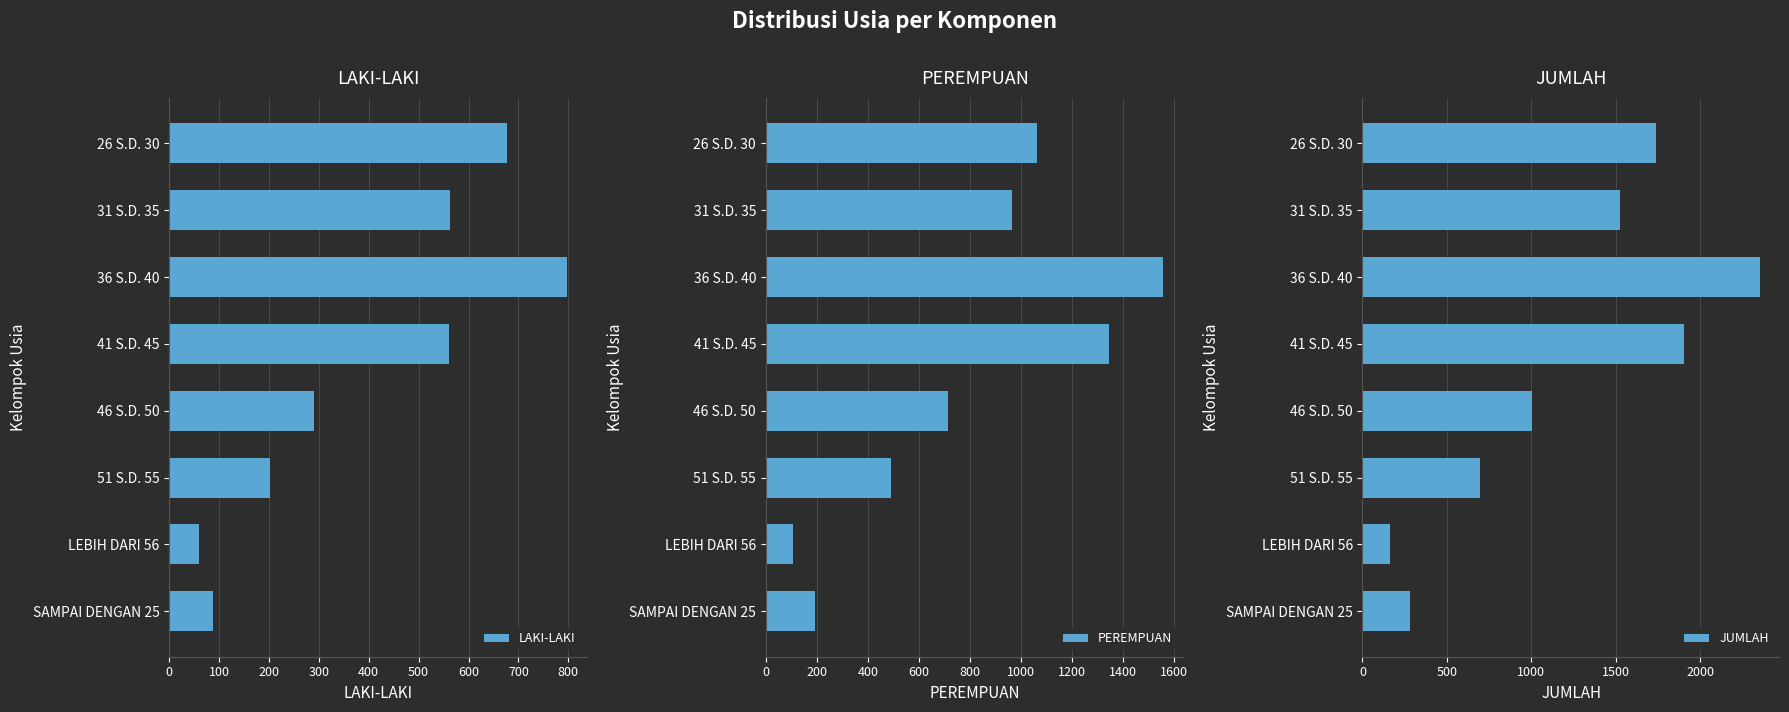

The LAKI-LAKI series shows 153 at 46 S.D. 50. True or false?

False